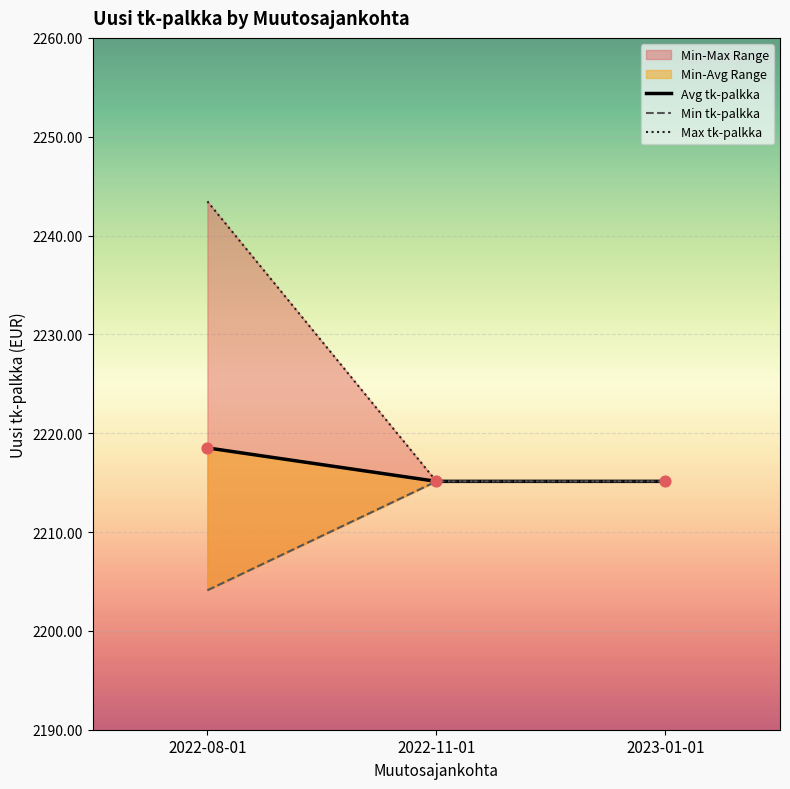

Which series has the largest Y range (max minus min)?

Max tk-palkka